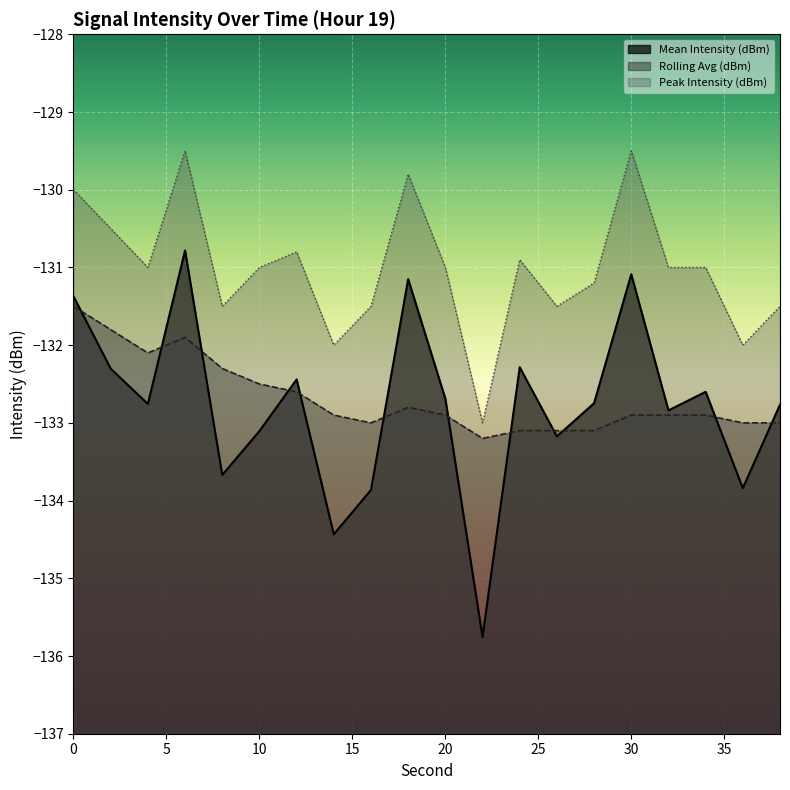

Is the value of Peak Intensity (dBm) at 32 greater than the value of Mean Intensity (dBm) at 26?

Yes